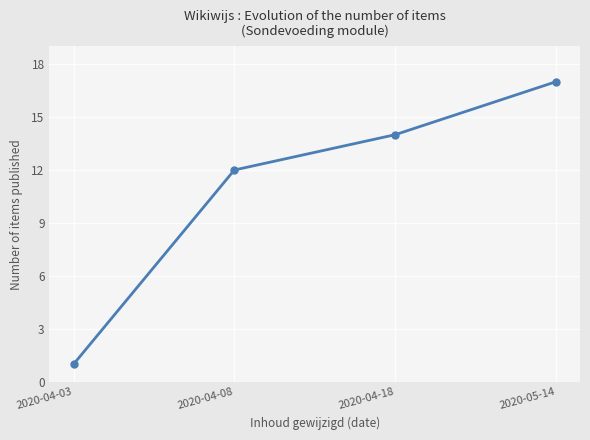

How many data points does each series have?

4